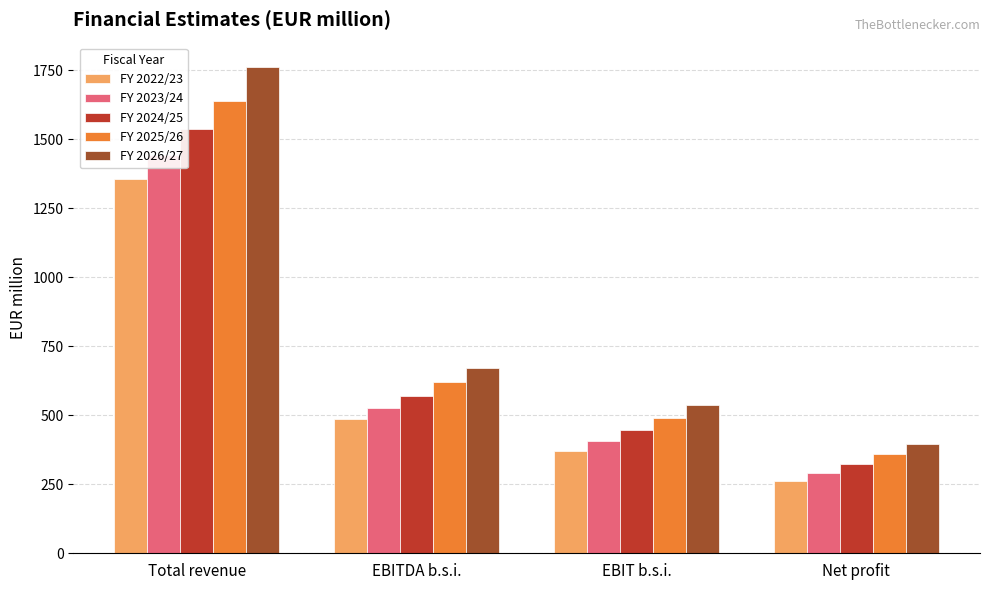

Rank the categories by FY 2026/27 value from lowest to highest.

Net profit, EBIT b.s.i., EBITDA b.s.i., Total revenue